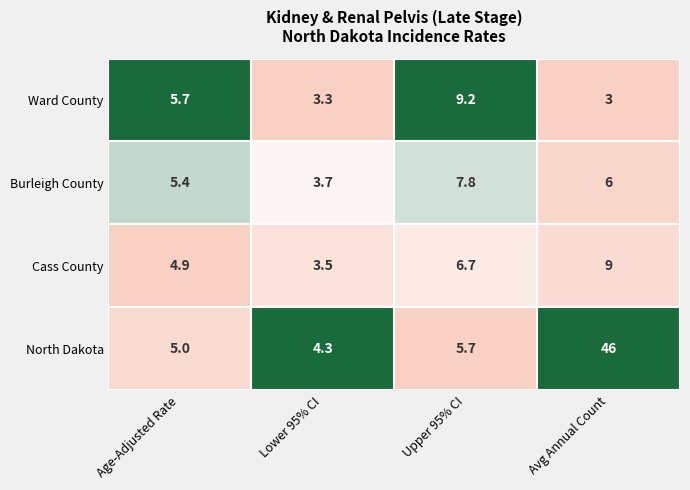

True or false: Ward County has a value of 5.7 at Age-Adjusted Rate.

True